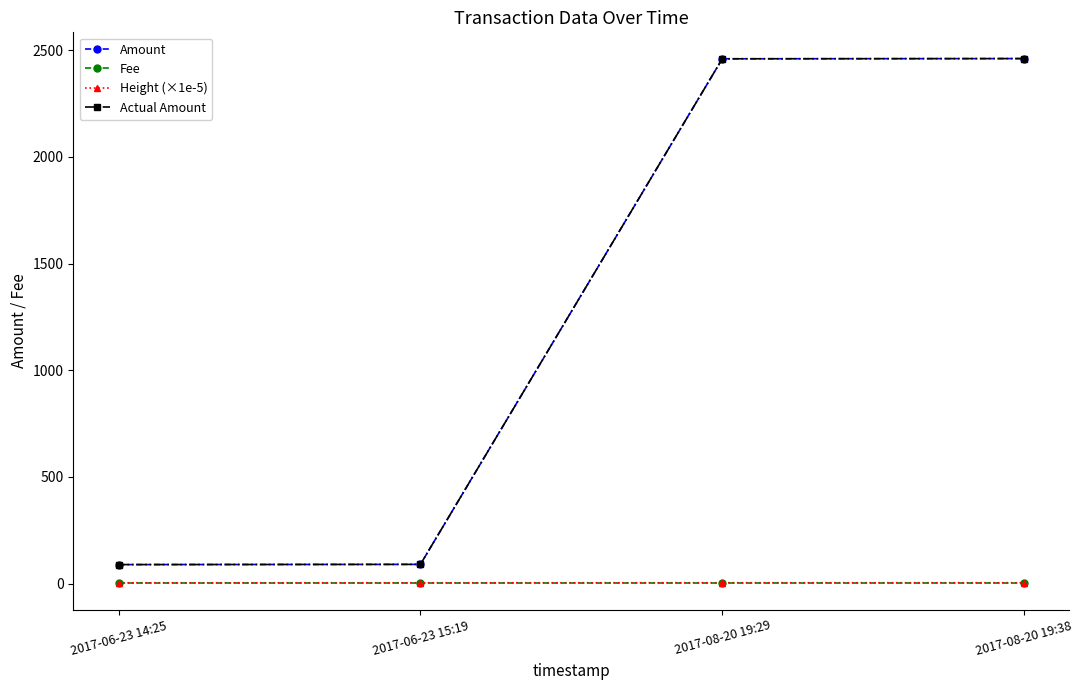

Is this an area chart (filled region under the line)?

No